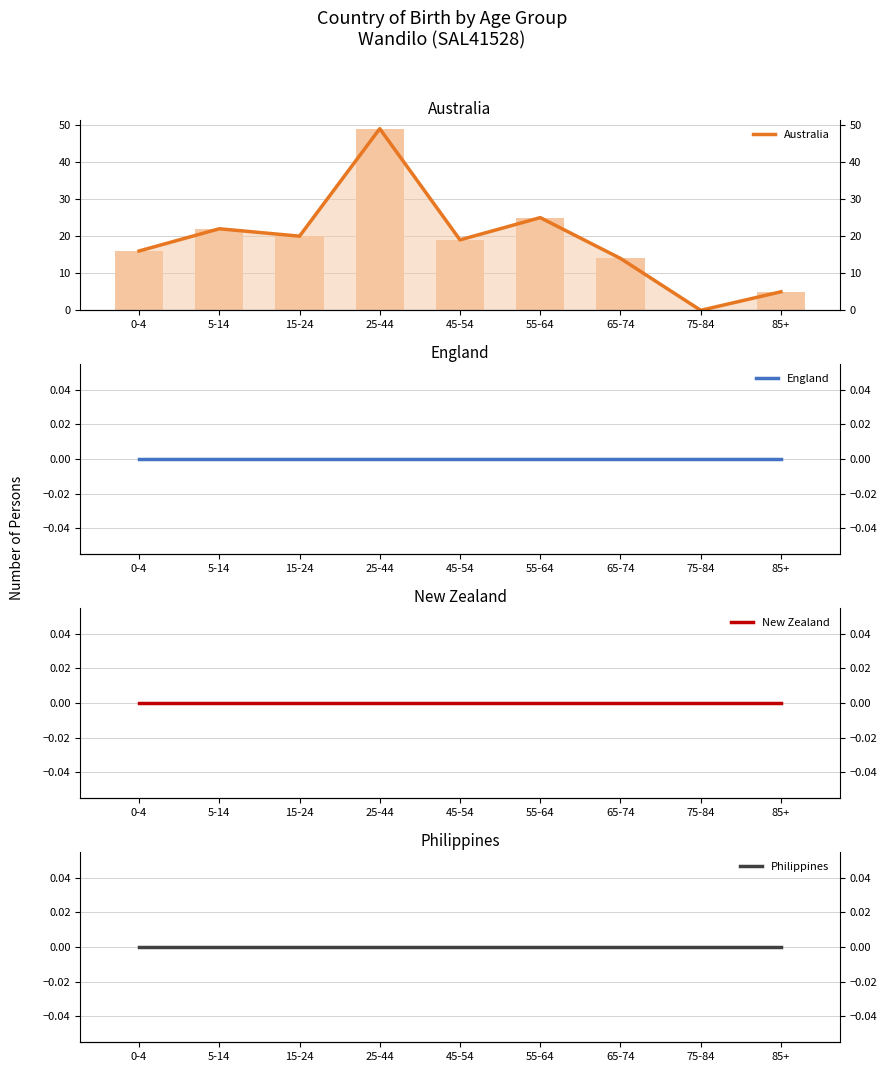

At which category is the sum across all series the highest?

25-44